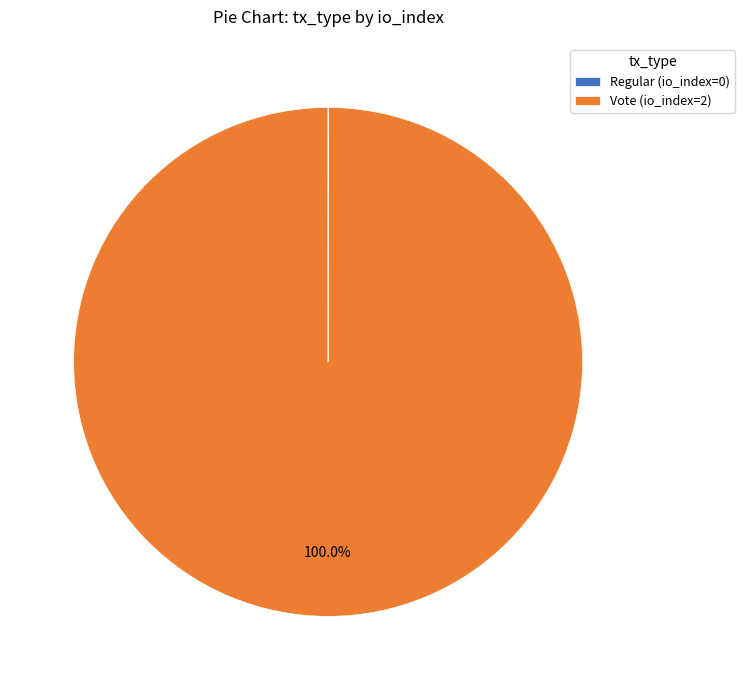

Is there a majority slice in this chart?

Yes